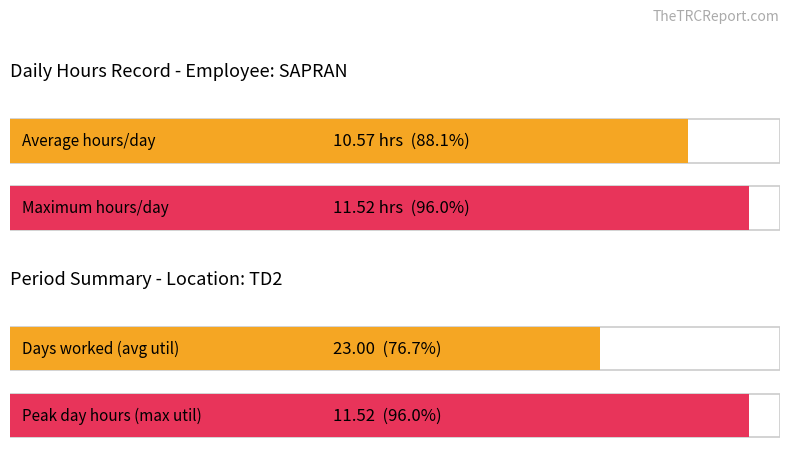

Which has a higher value, 7 or 23?

23